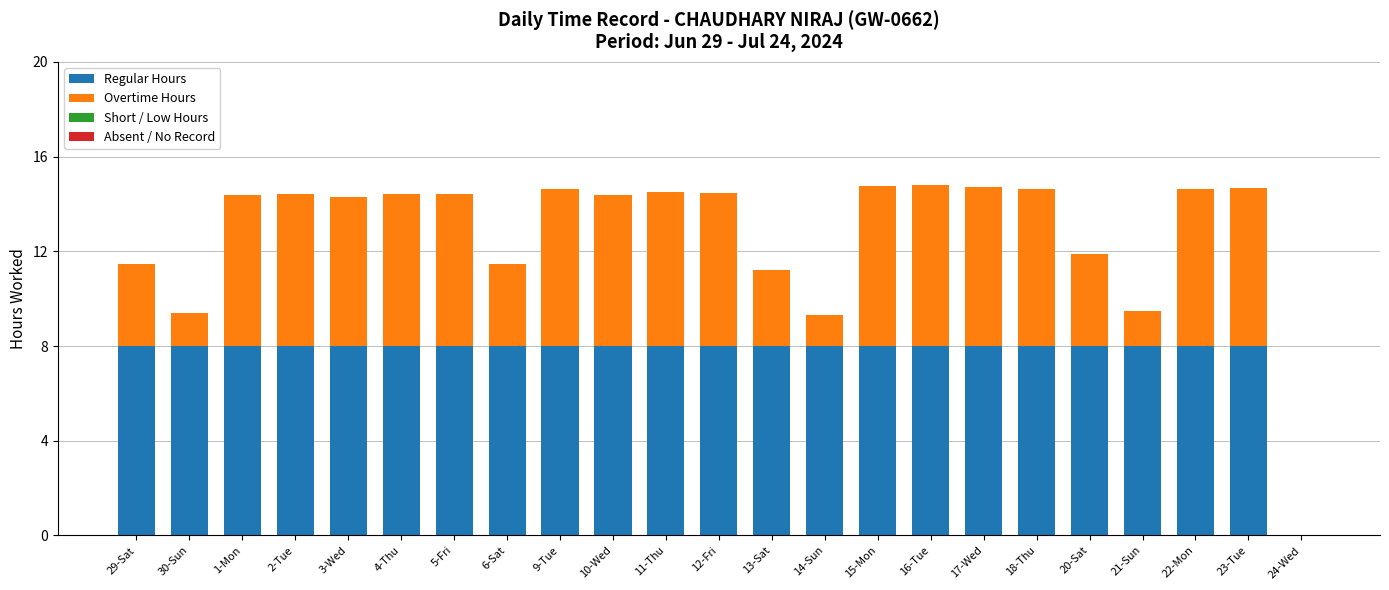

True or false: Regular Hours has a value of 8.0 at 18-Thu.

True